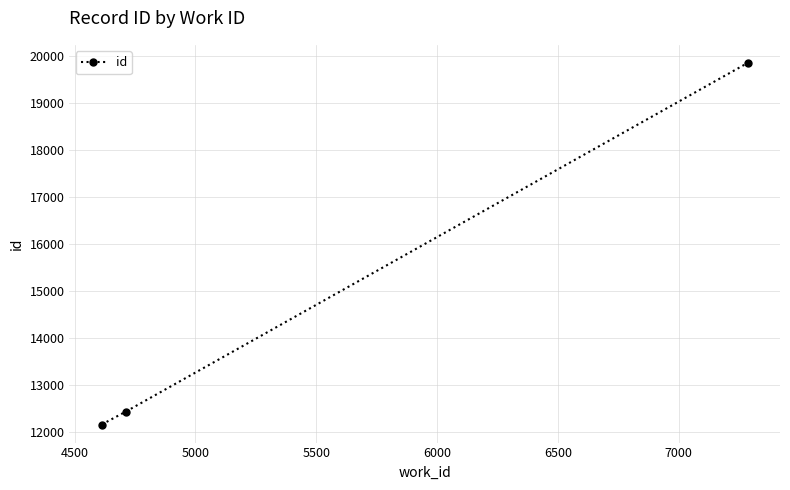

Count the number of categories in the chart.

3